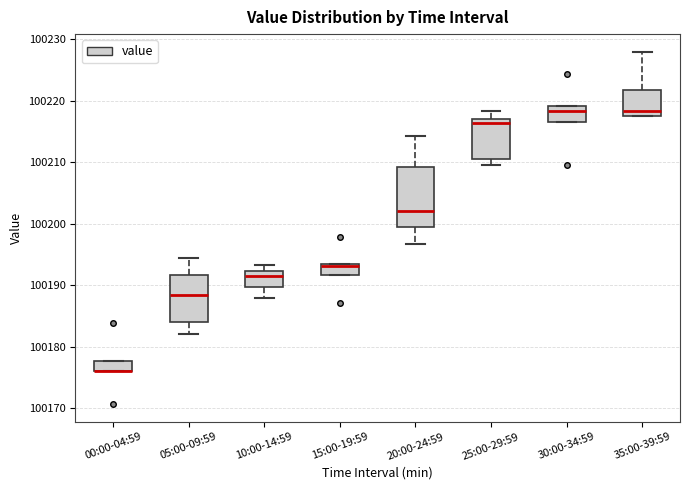

Reading left to right, read every box against the y-axis: the position of its median line, the range the box covers, and the ends of its whiskers. The values are not printed on the chart, so give them approximately, as read against the axis.

00:00-04:59: median 100176 (drawn on the box's lower edge), box 100176 to 100178, whiskers 100176 to 100178
05:00-09:59: median 100188, box 100184 to 100192, whiskers 100182 to 100194
10:00-14:59: median 100192 (just below the box's upper edge), box 100190 to 100192, whiskers 100188 to 100193
15:00-19:59: median 100193 (drawn on the box's upper edge), box 100192 to 100193, whiskers 100192 to 100193
20:00-24:59: median 100202, box 100199 to 100209, whiskers 100197 to 100214
25:00-29:59: median 100216, box 100210 to 100217, whiskers 100210 (just below the box's lower edge) to 100218
30:00-34:59: median 100218, box 100217 to 100219, whiskers 100217 to 100219
35:00-39:59: median 100218, box 100217 to 100222, whiskers 100217 to 100228